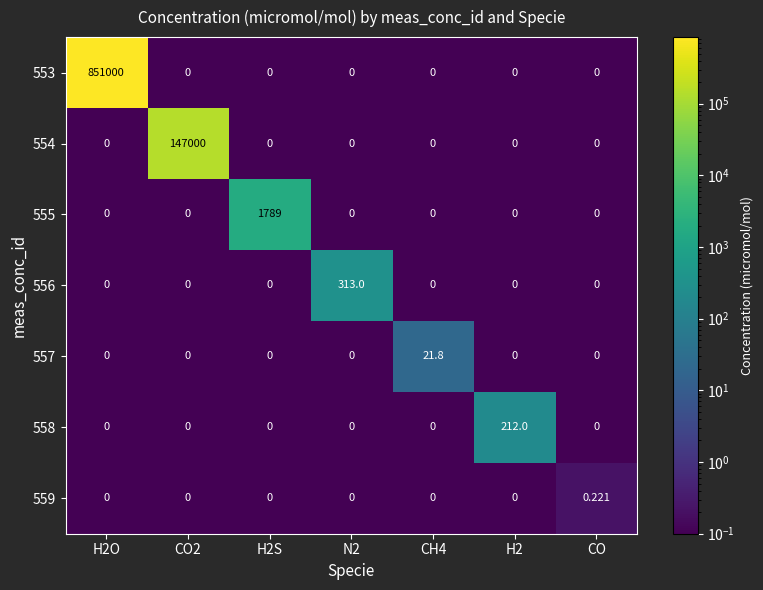

Is the value of 553 at H2O greater than the value of 557 at CO2?

Yes